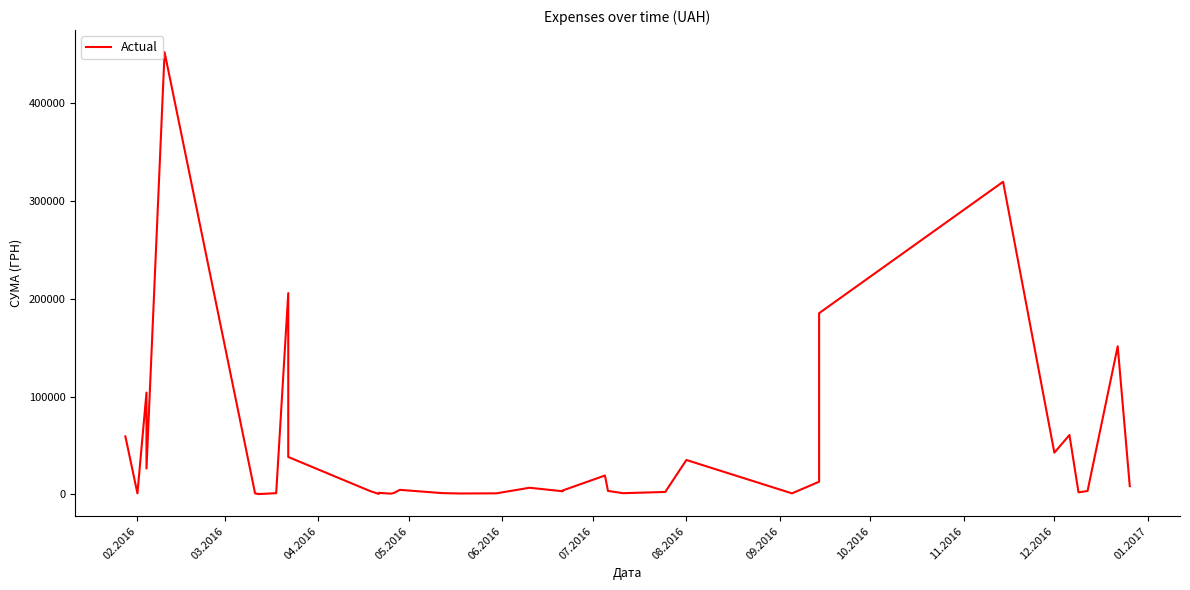

How many lines are shown in the chart?

1